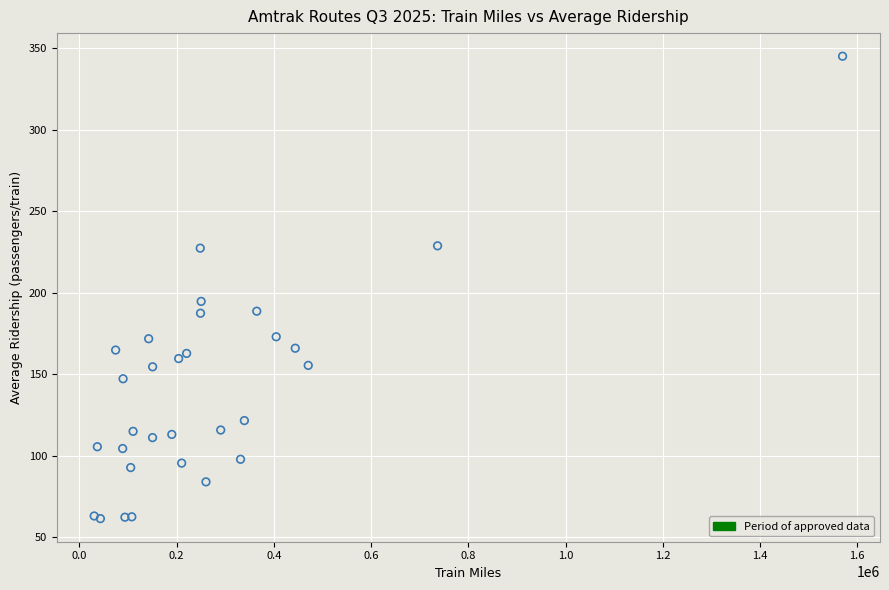

What Y value in the scatter plot is closest to 203?

194.8